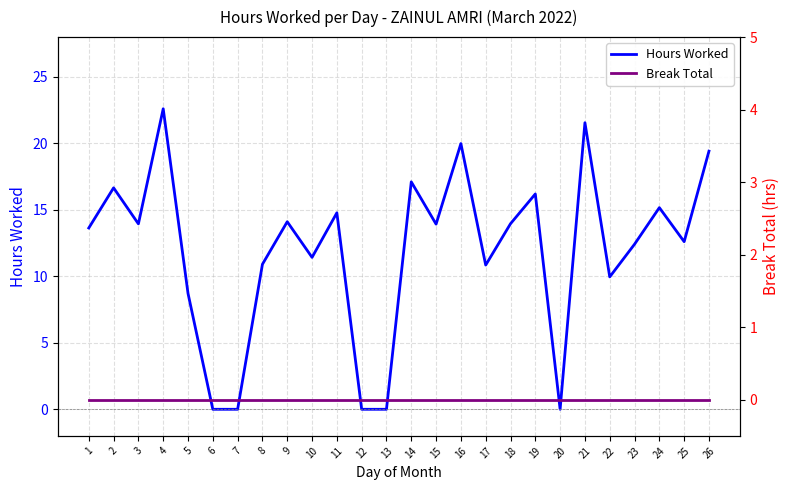

Is the value of Break Total at 19 greater than the value of Hours Worked at 20?

No